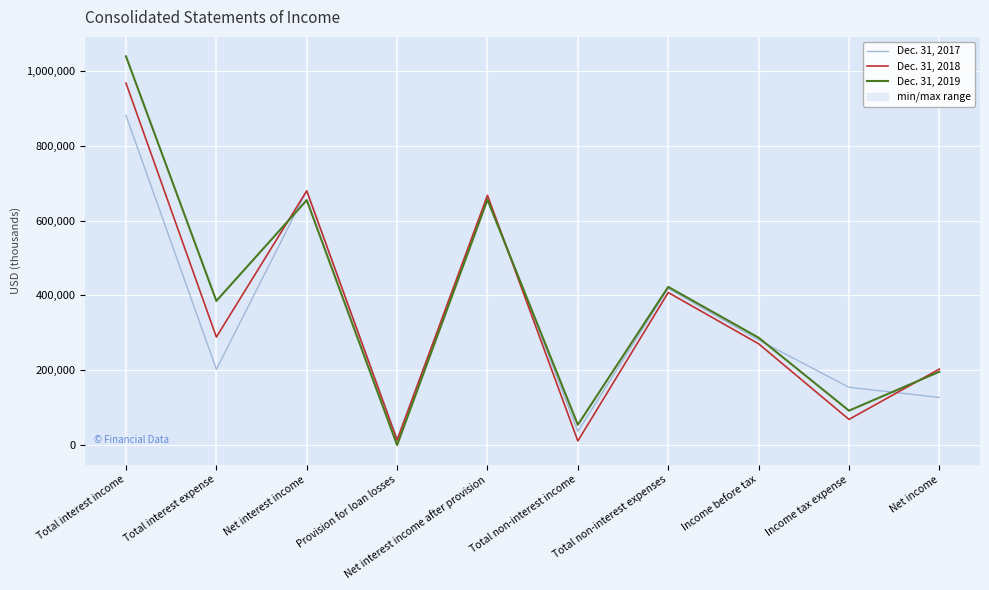

What is the difference between the second highest and minimum values in the Dec. 31, 2019 series?

657073